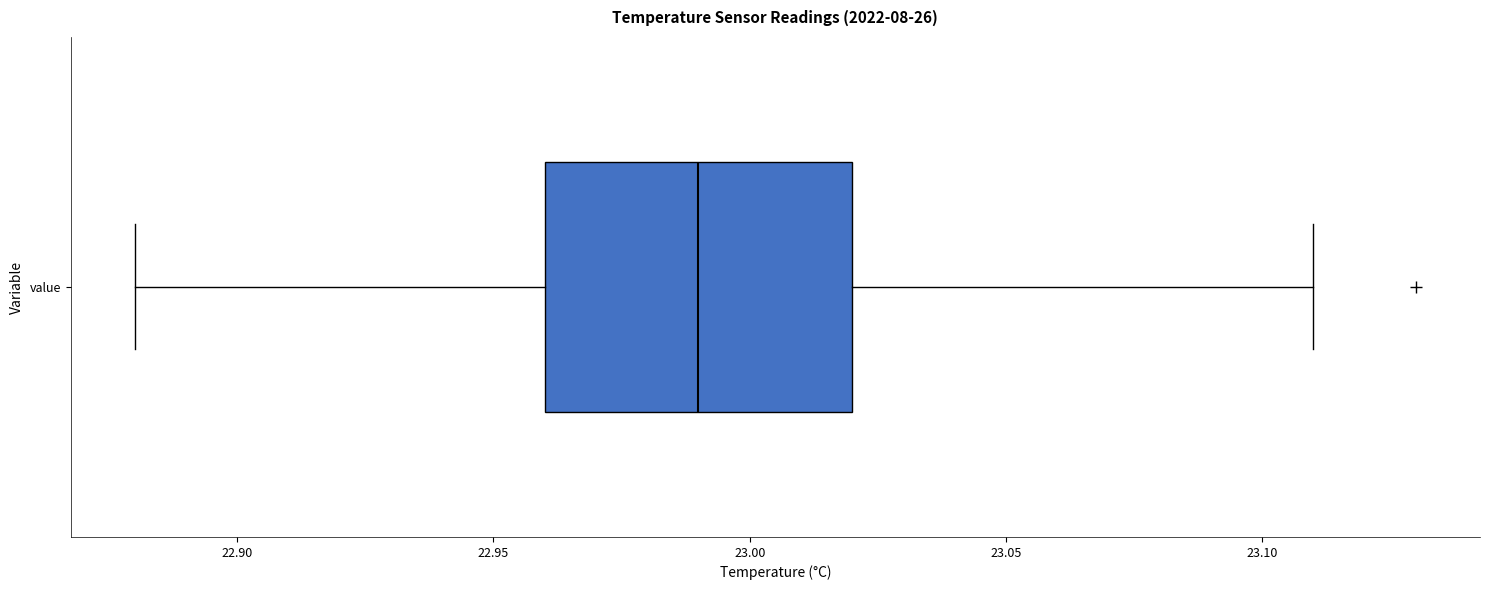

Read this box plot against the x-axis: the position of the median line, the range covered by the box, and the ends of both whiskers. The values are not printed on the chart, so give them approximately, as read against the axis.

median 22.99, box 22.96 to 23.02, whiskers 22.88 to 23.11